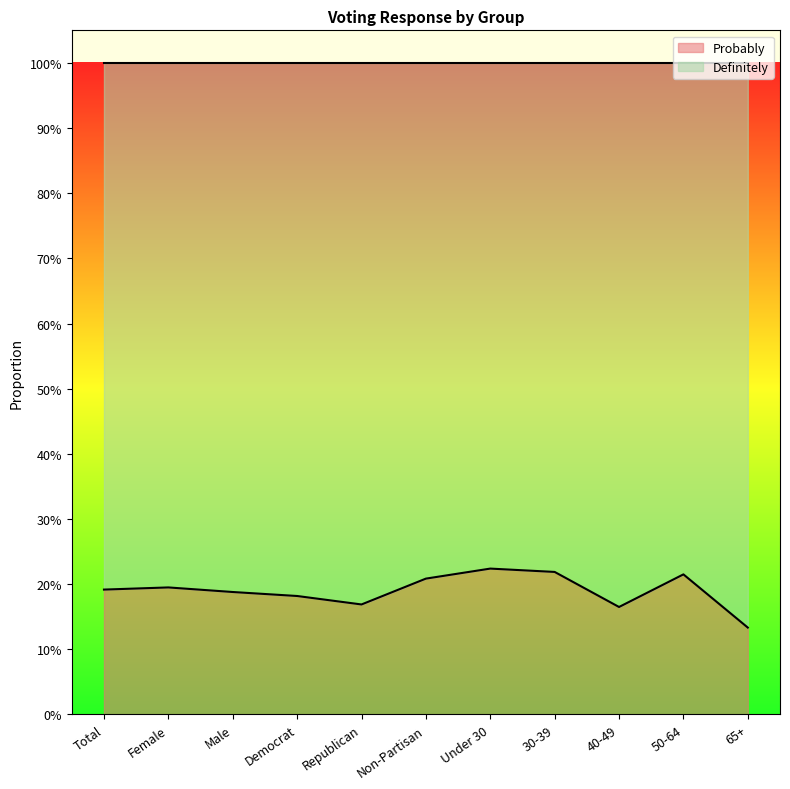

Rank the categories by value from lowest to highest.

65+, 40-49, Republican, Democrat, Male, Total, Female, Non-Partisan, 50-64, 30-39, Under 30